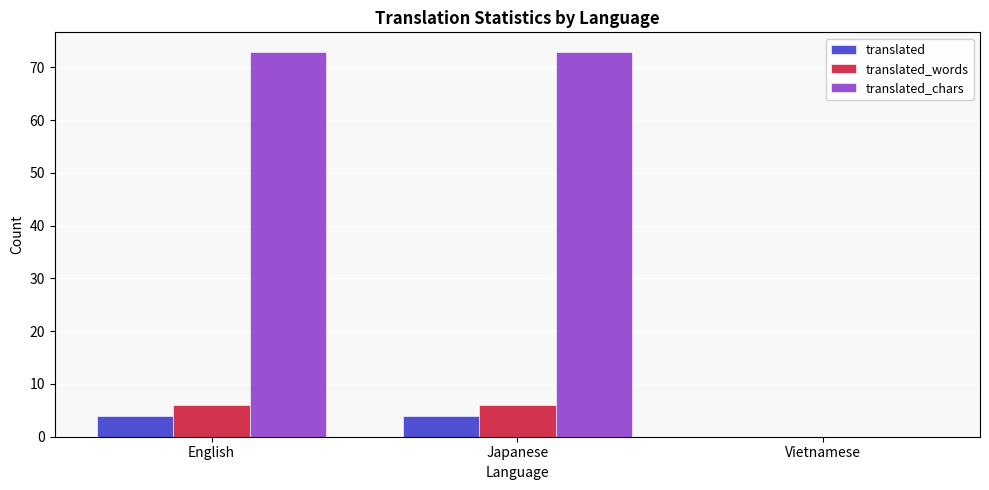

Where is translated_chars nearest to the value 36?

Vietnamese